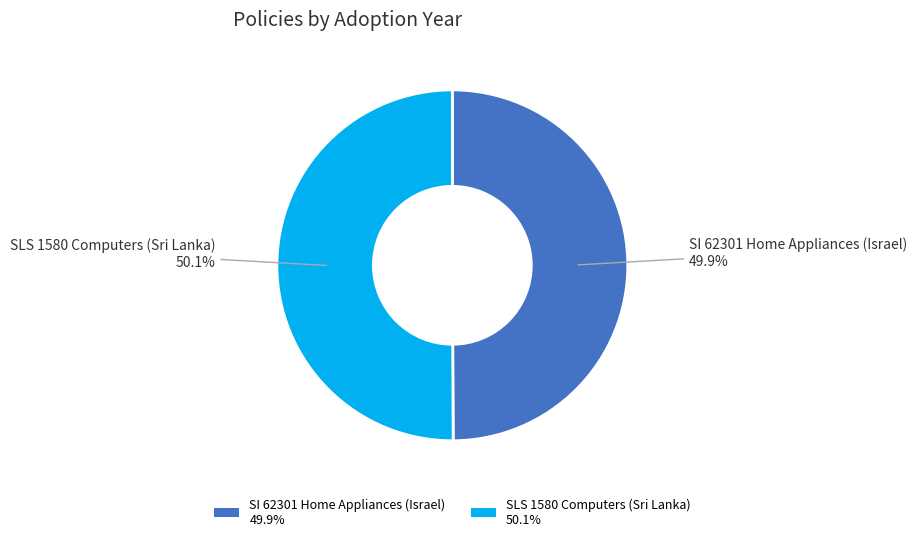

What percentage is NOT represented by SI 62301 Home Appliances (Israel)?

50.1%